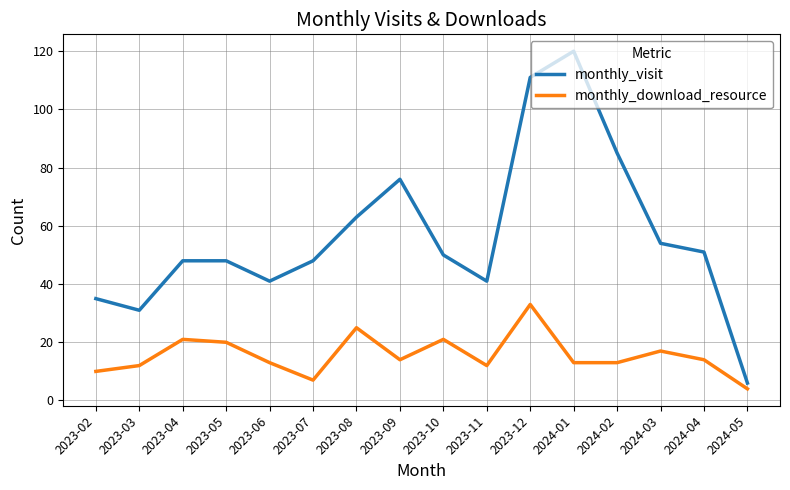

Reading left to right, list all the values displayed in this chart.

monthly_visit: 2023-02=35	2023-03=31	2023-04=48	2023-05=48	2023-06=41	2023-07=48	2023-08=63	2023-09=76	2023-10=50	2023-11=41	2023-12=111	2024-01=120	2024-02=85	2024-03=54	2024-04=51	2024-05=6
monthly_download_resource: 2023-02=10	2023-03=12	2023-04=21	2023-05=20	2023-06=13	2023-07=7	2023-08=25	2023-09=14	2023-10=21	2023-11=12	2023-12=33	2024-01=13	2024-02=13	2024-03=17	2024-04=14	2024-05=4